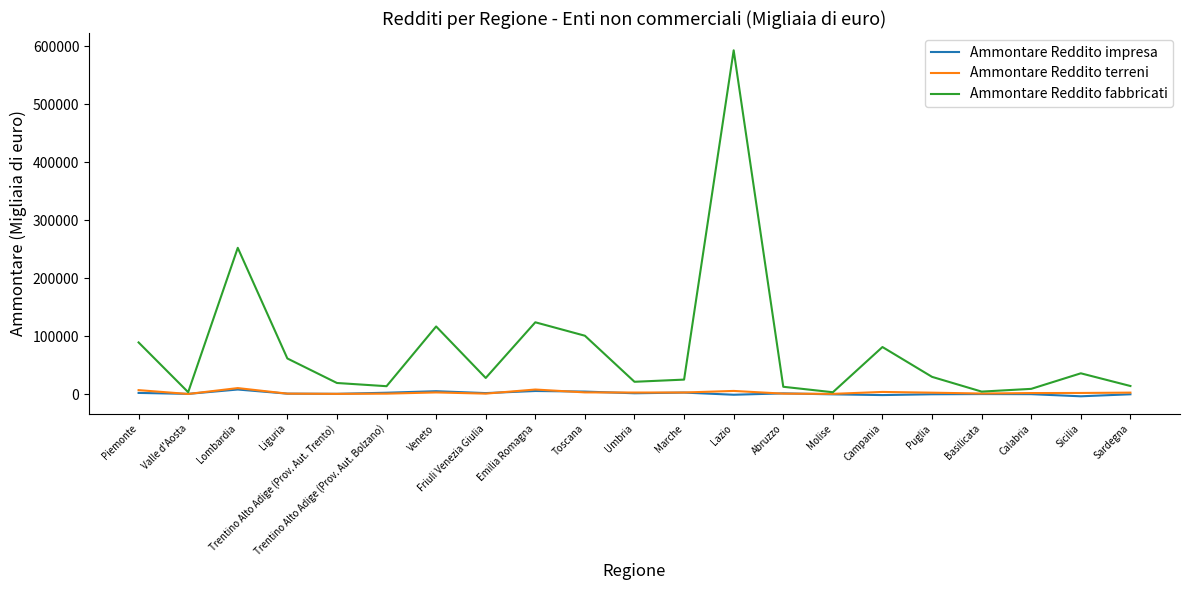

What is the greatest value displayed?

592995